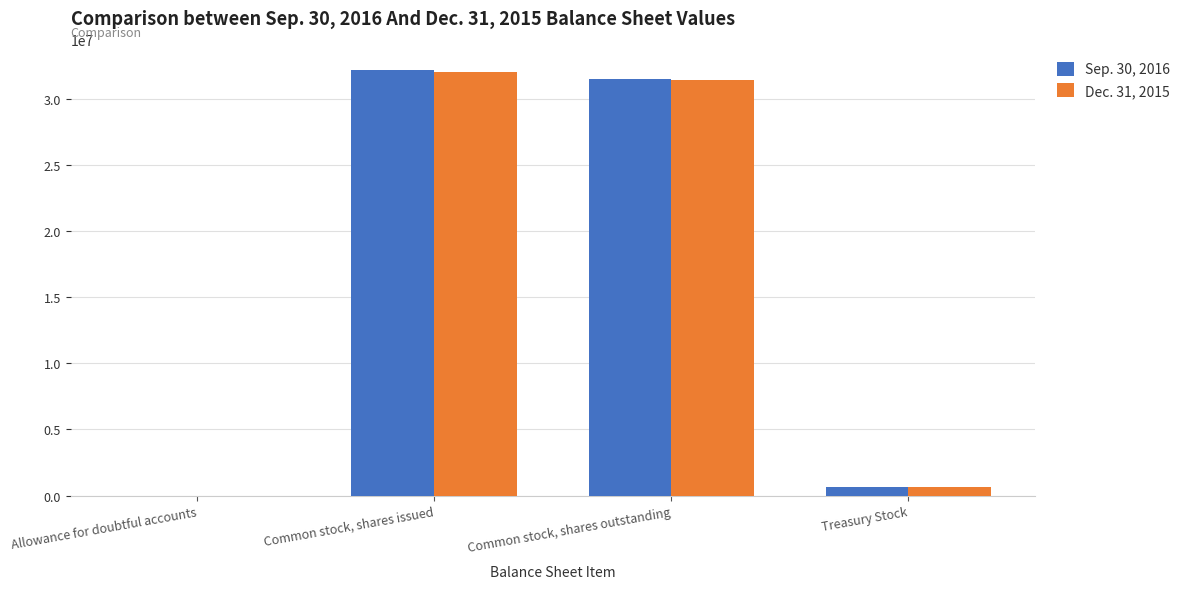

Reading left to right, transcribe all the data shown in this chart.

Sep. 30, 2016: Allowance for doubtful accounts=3310	Common stock, shares issued=32135176	Common stock, shares outstanding=31485525	Treasury Stock=649651
Dec. 31, 2015: Allowance for doubtful accounts=2486	Common stock, shares issued=31982888	Common stock, shares outstanding=31366328	Treasury Stock=616560